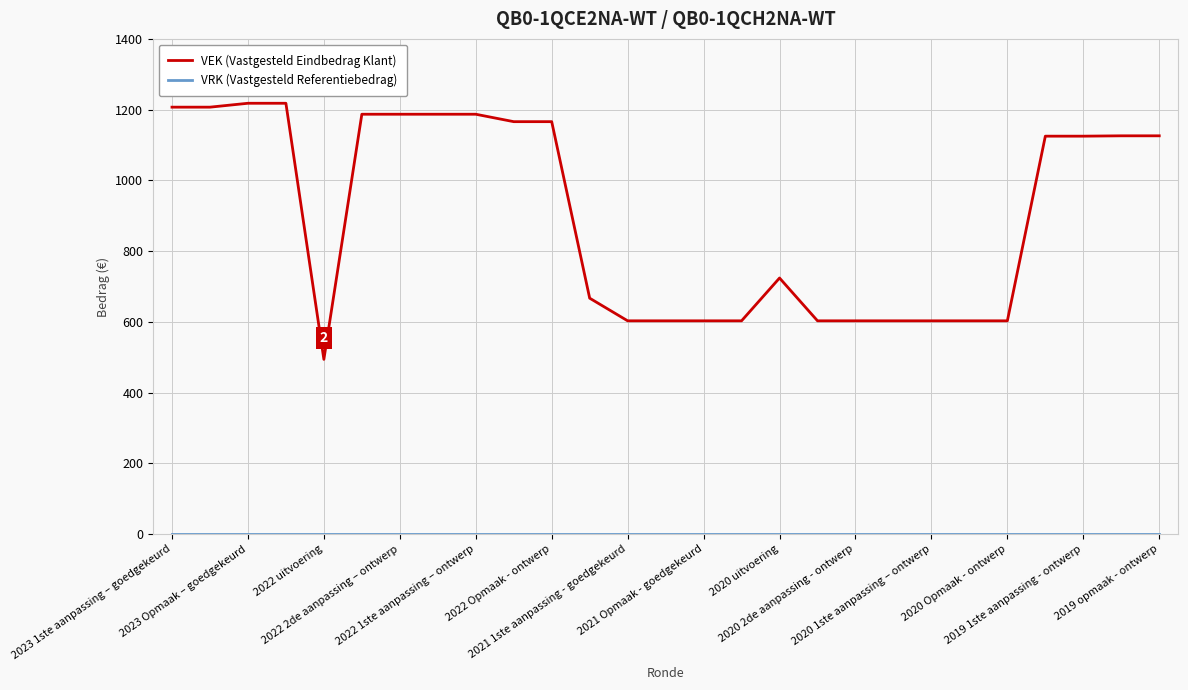

What is the maximum value shown in the chart?

1218